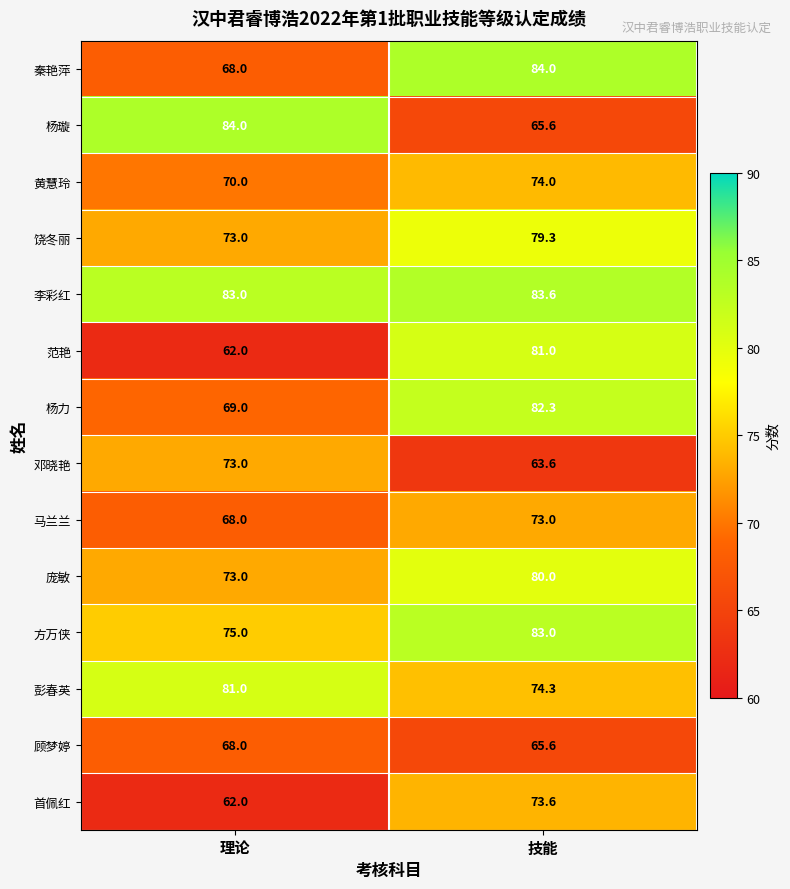

What is the sum of all 饶冬丽 values?

152.3